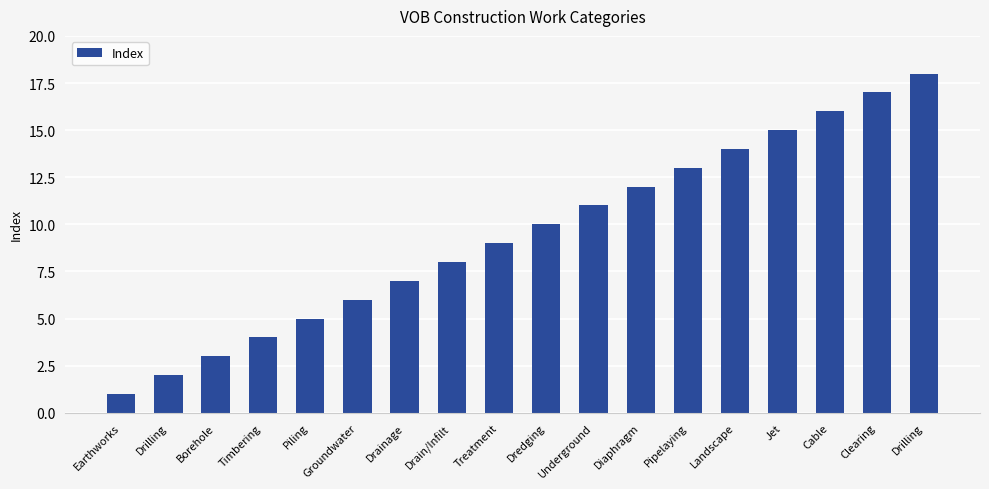

Rank the categories by value from lowest to highest.

Earthworks, Drilling, Borehole, Timbering, Piling, Groundwater, Drainage, Drain/Infilt, Treatment, Dredging, Underground, Diaphragm, Pipelaying, Landscape, Jet, Cable, Clearing, Drilling